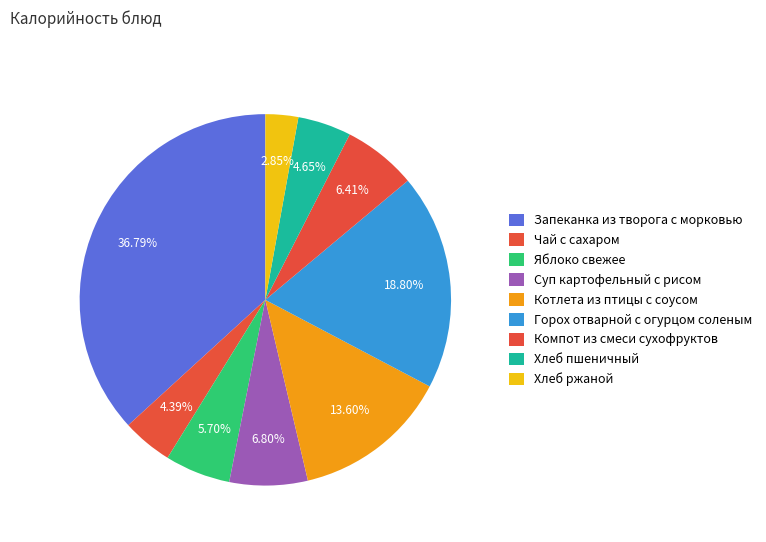

How many slices are in this pie chart?

9